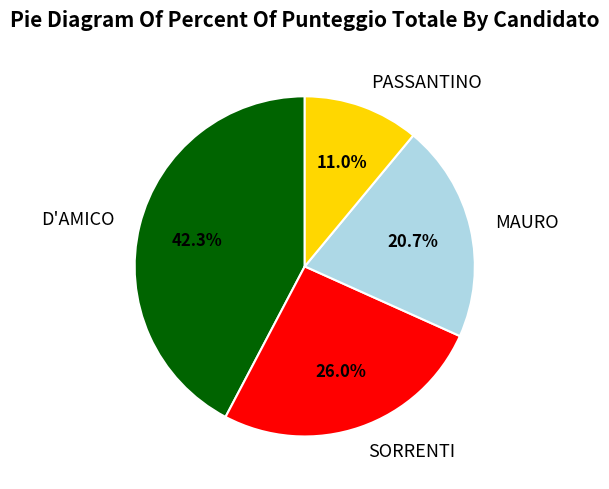

Rank the categories by value from lowest to highest.

PASSANTINO, MAURO, SORRENTI, D'AMICO